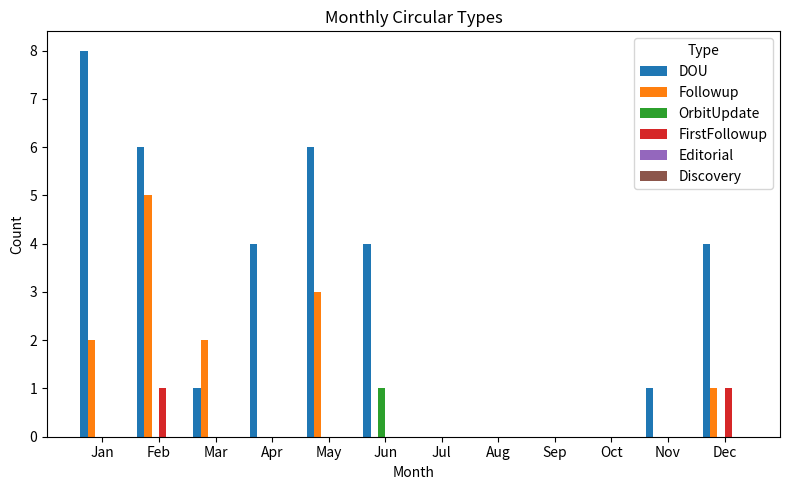

Which series has the largest total across all categories?

DOU